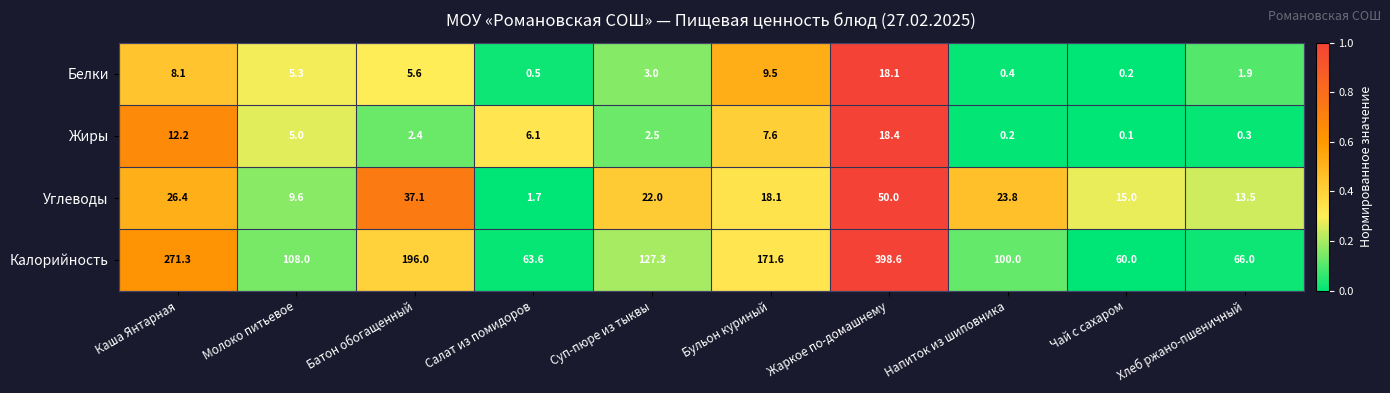

The value of Жиры at Чай с сахаром is 0.1. True or false?

True